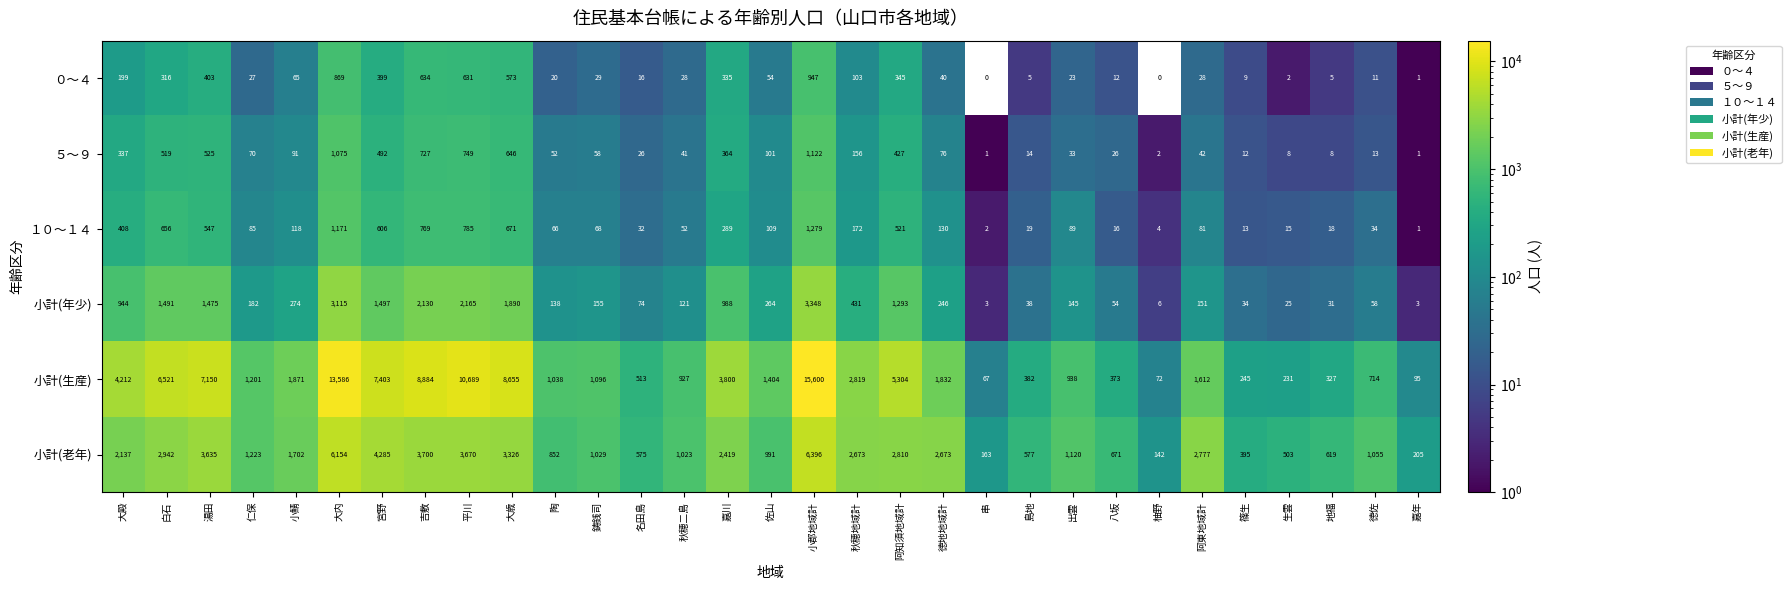

What is the average value of the 小計(老年) series?

2014